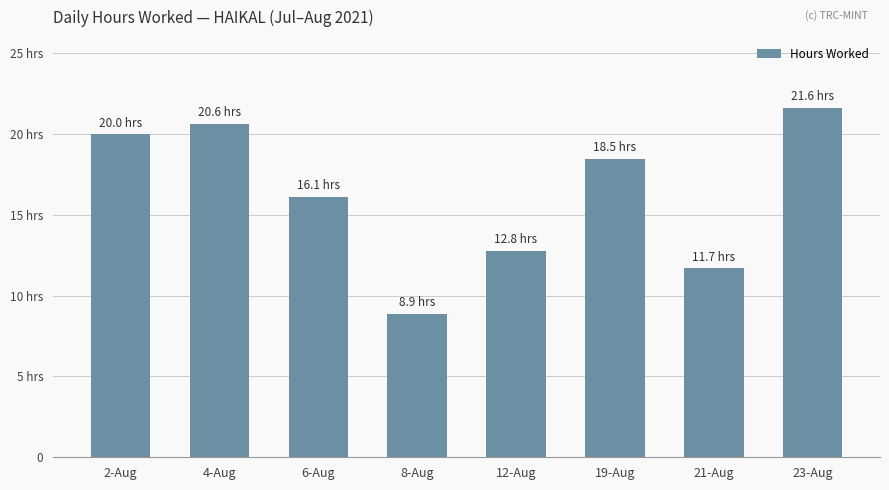

Does the chart contain any negative values?

No